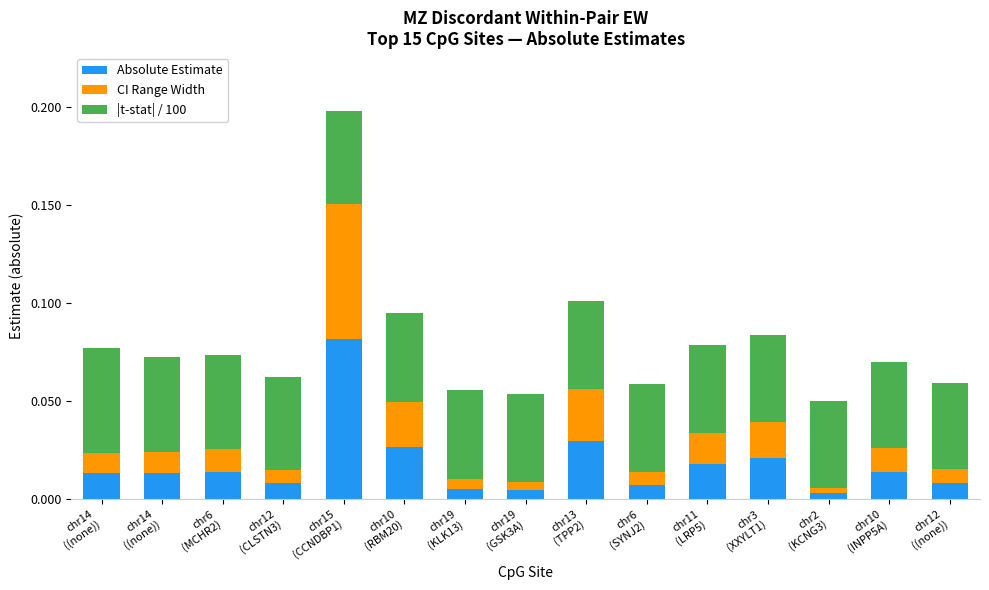

What is the label of the 12th bar from the left?

chr3
(XXYLT1)